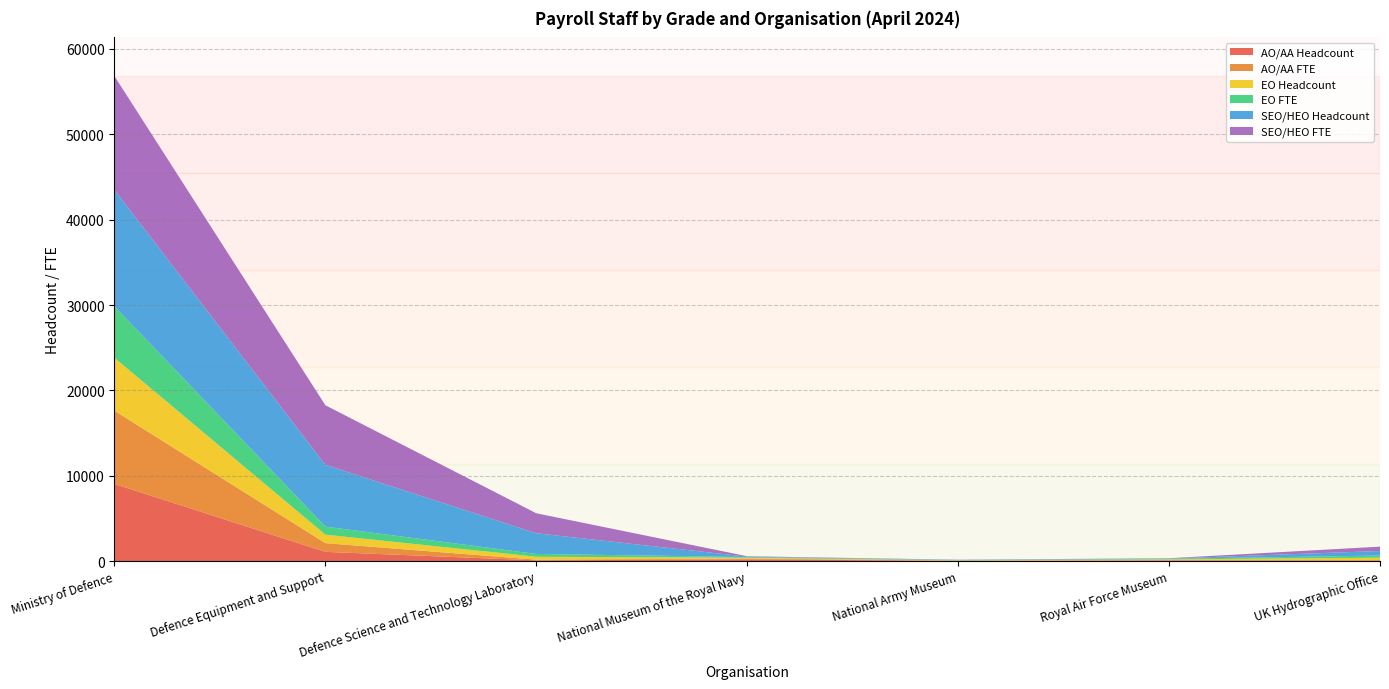

Reading right to left, list all the values displayed in this chart.

AO/AA Headcount: 73	82	39	222	101	1098	9047
AO/AA FTE: 70	63	29	92	84	1019	8580
EO Headcount: 269	73	31	93	341	994	6190
EO FTE: 251	69	30	83	328	941	6028
SEO/HEO Headcount: 533	32	25	46	2423	7232	13632
SEO/HEO FTE: 510	31	24	45	2337	6980	13321